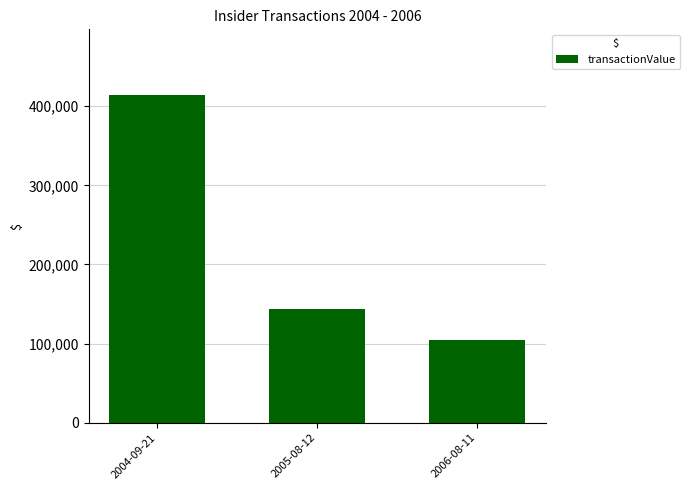

Is it true that the value at 2006-08-11 is 183126?

False